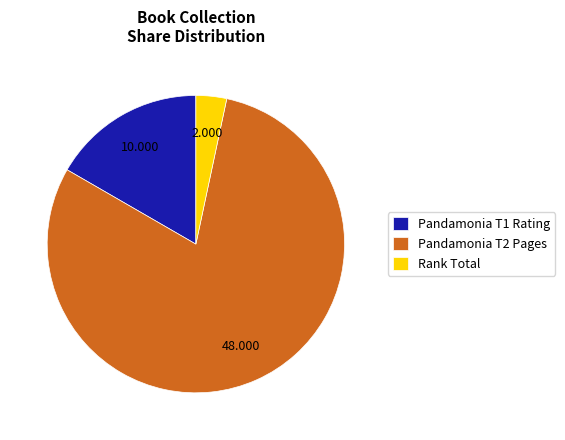

Is there any slice that represents more than half of the pie?

Yes